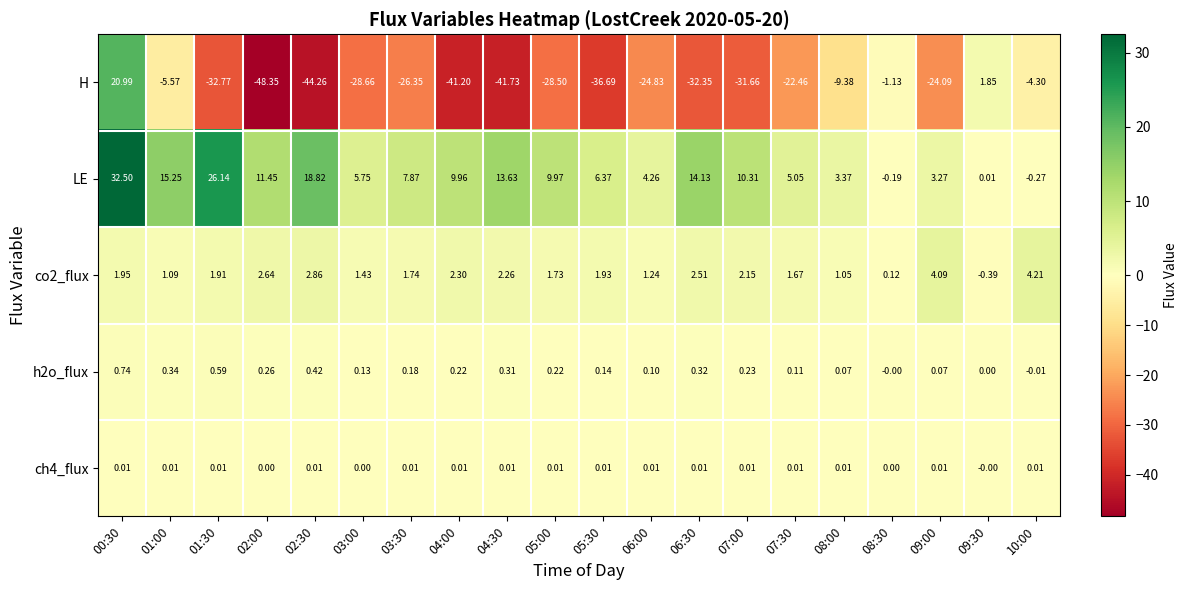

Count the number of categories in the chart.

20